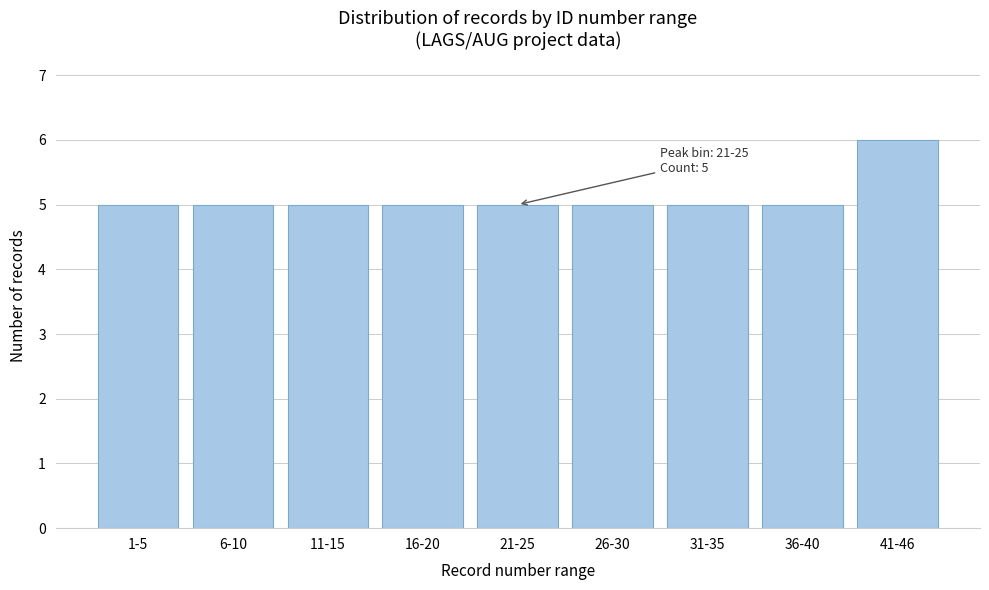

Reading left to right, what are all the values shown in this chart?

5	5	5	5	5	5	5	5	6